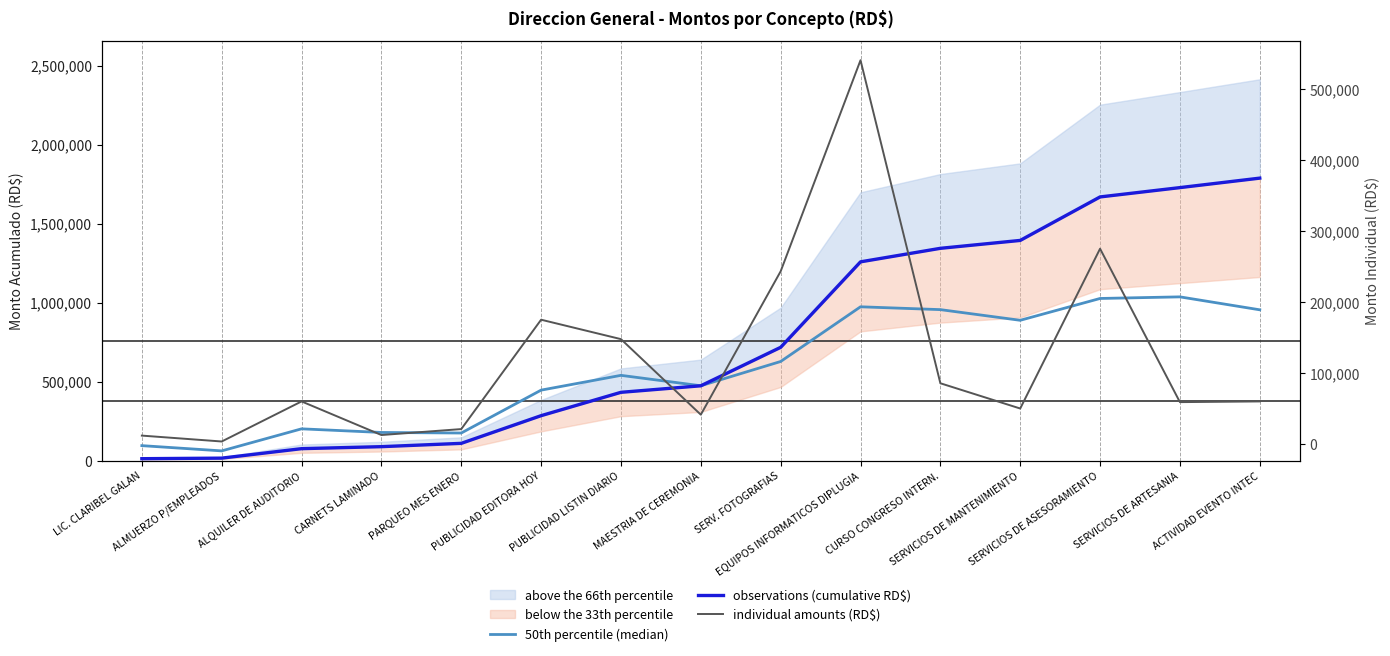

Which series has the largest total across all categories?

observations (cumulative RD$)